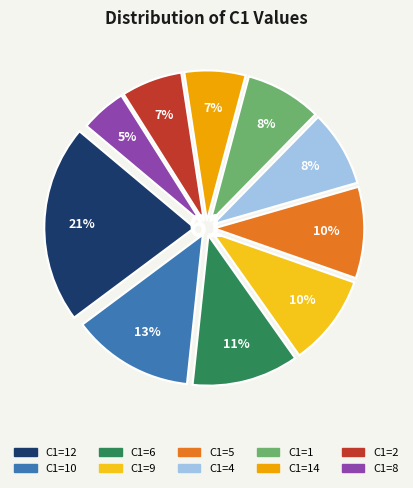

Is there any slice that represents more than half of the pie?

No